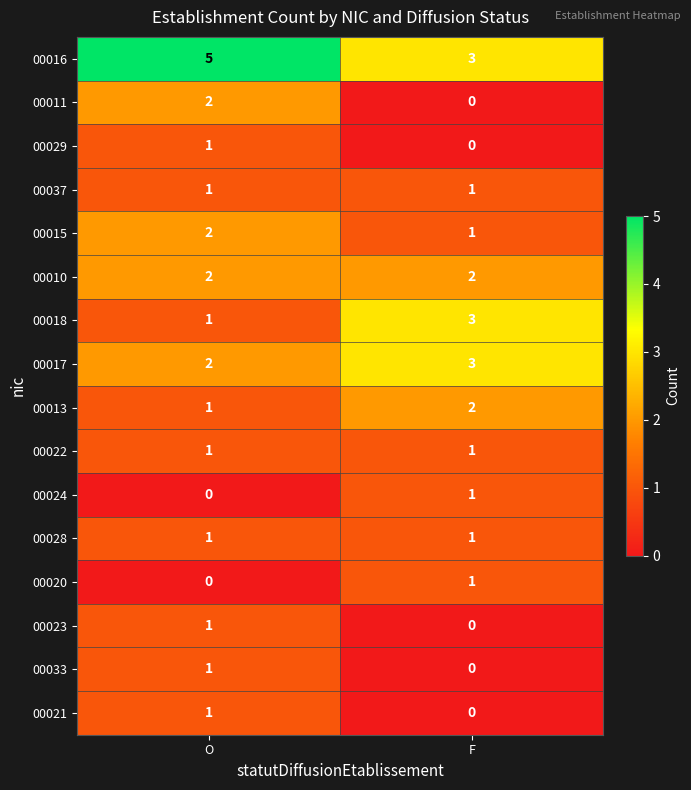

At which label is 00033 closest to 0?

F